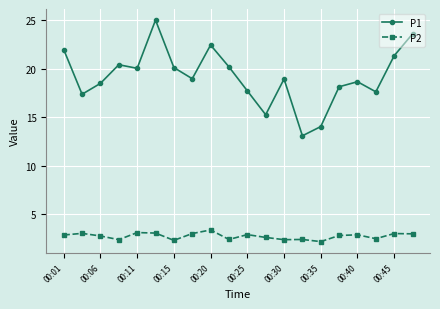

List the series in order of their overall mean, lowest first.

P2, P1